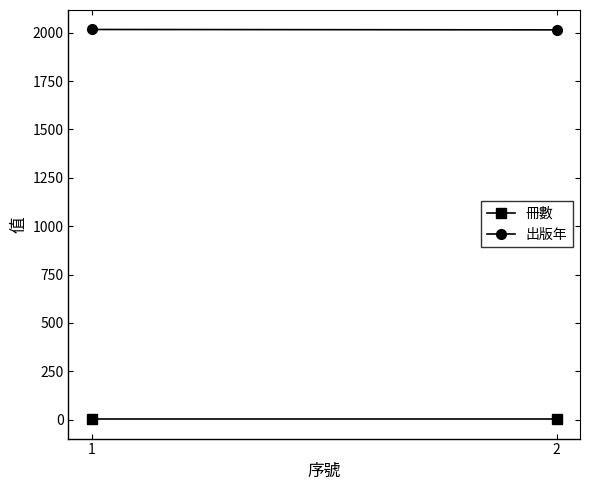

Reading left to right, what are all the values shown in this chart?

冊數: 1=3	2=3
出版年: 1=2017	2=2015